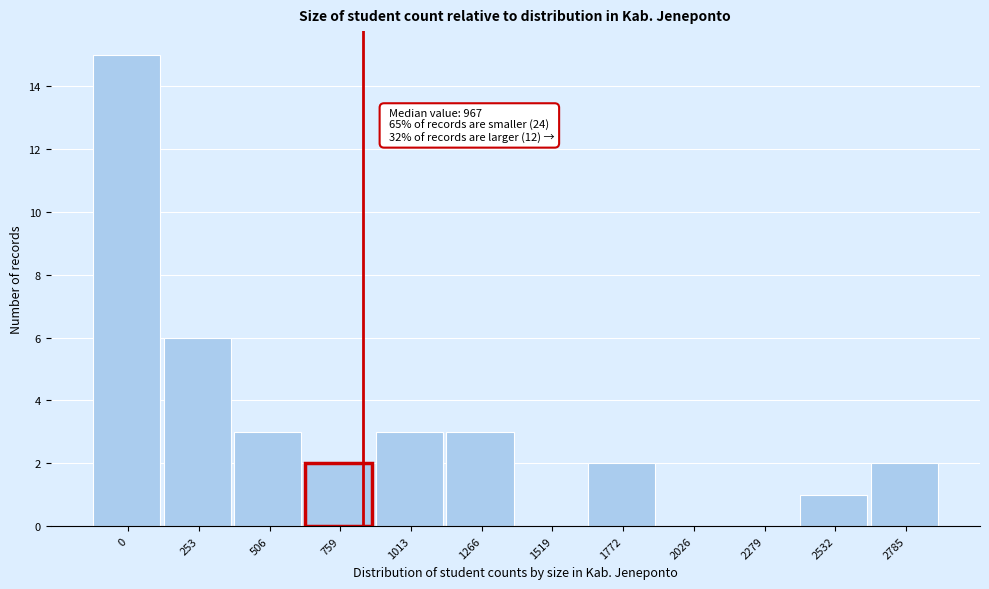

Reading right to left, list all the values displayed in this chart.

2785=2	2532=1	2279=0	2026=0	1772=2	1519=0	1266=3	1013=3	759=2	506=3	253=6	0=15